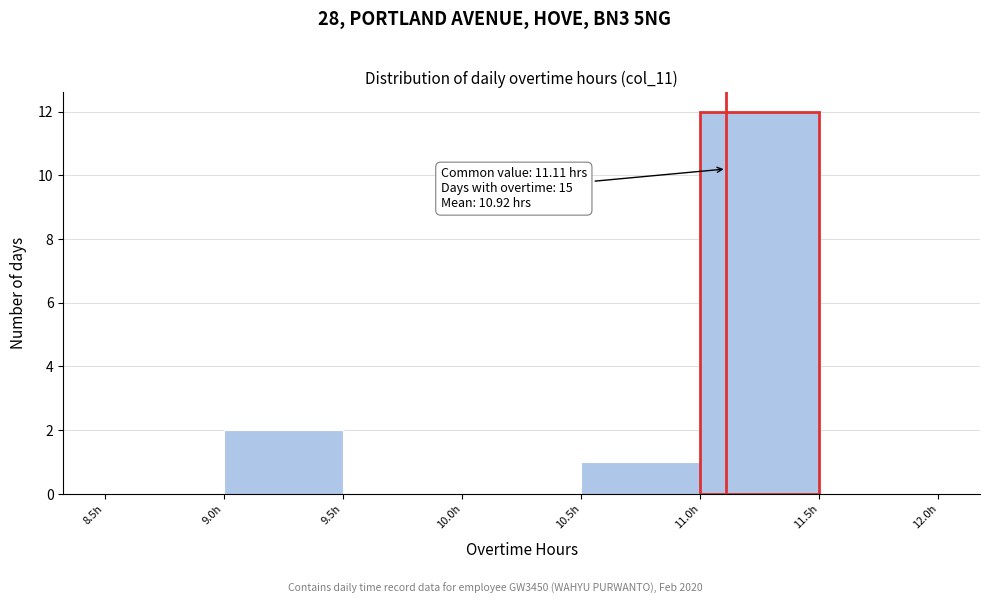

Which range on the x-axis has the tallest bar?

11.0 to 11.5